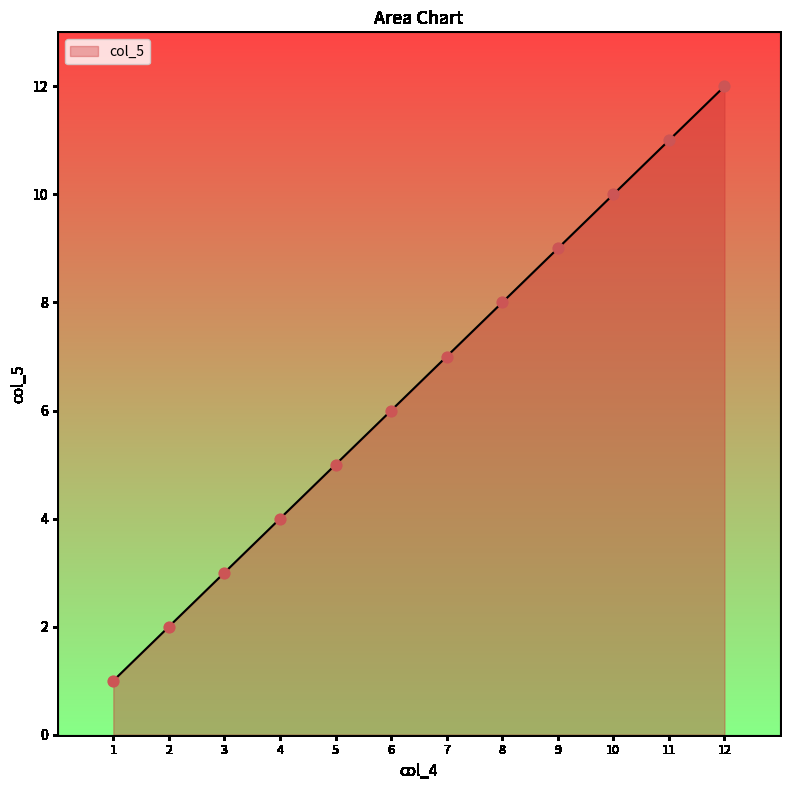

Which has a higher value, 3 or 2?

3